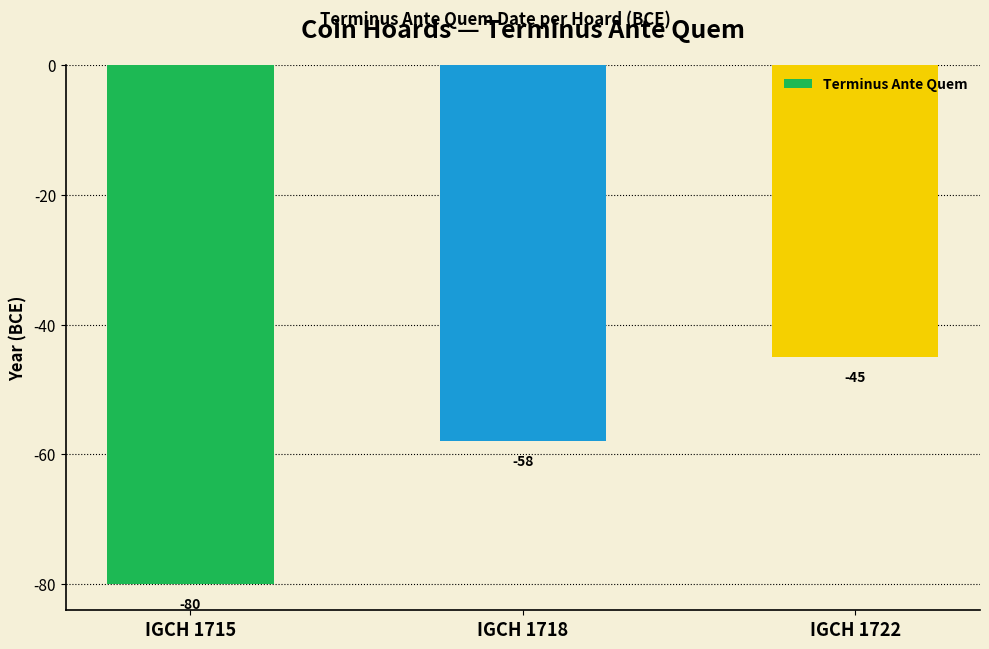

What is the difference between the maximum and minimum values?

35